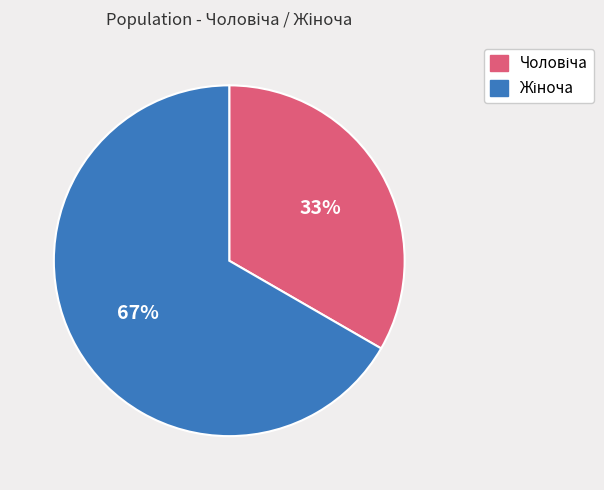

Is there a majority slice in this chart?

Yes